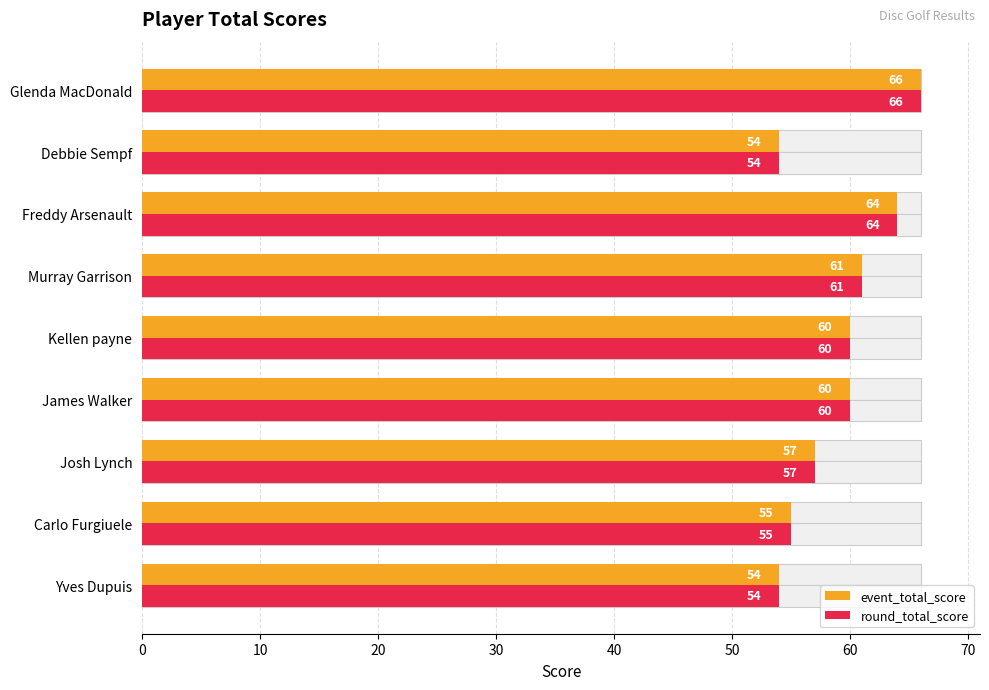

What is the maximum value for round_total_score?

66